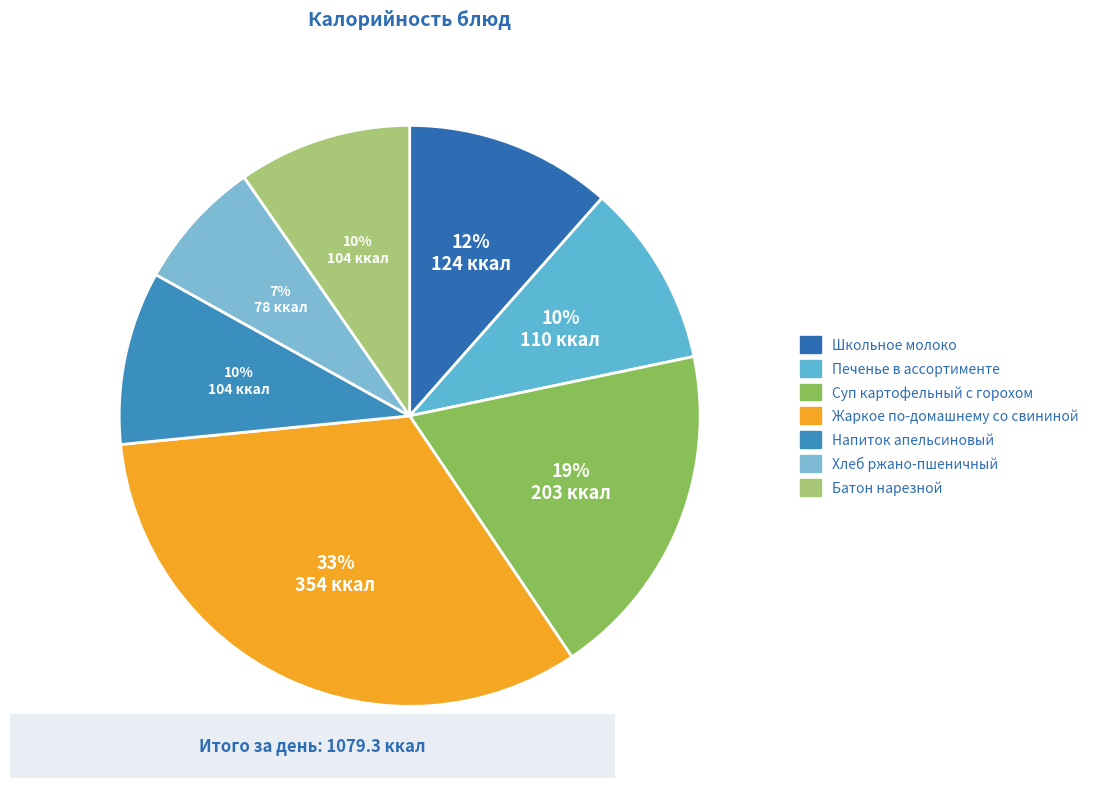

What percentage is the Хлеб ржано-пшеничный slice, to the nearest percent?

7%